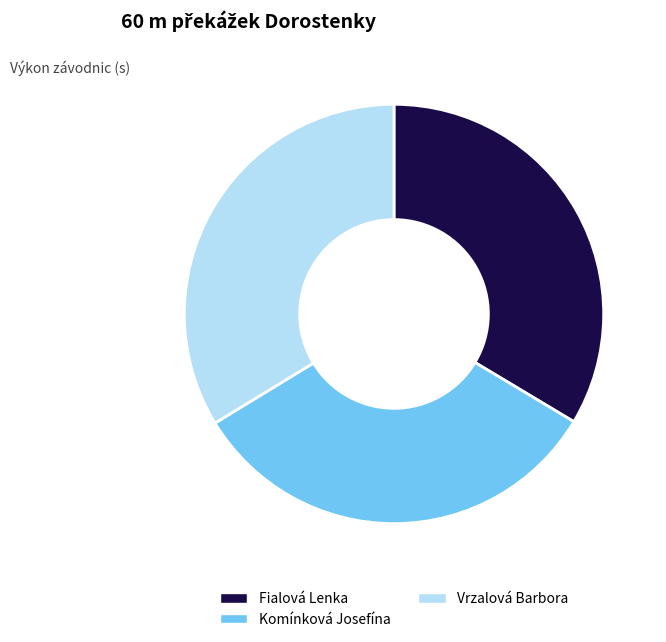

Is it true that Fialová Lenka is 26% of the pie?

False